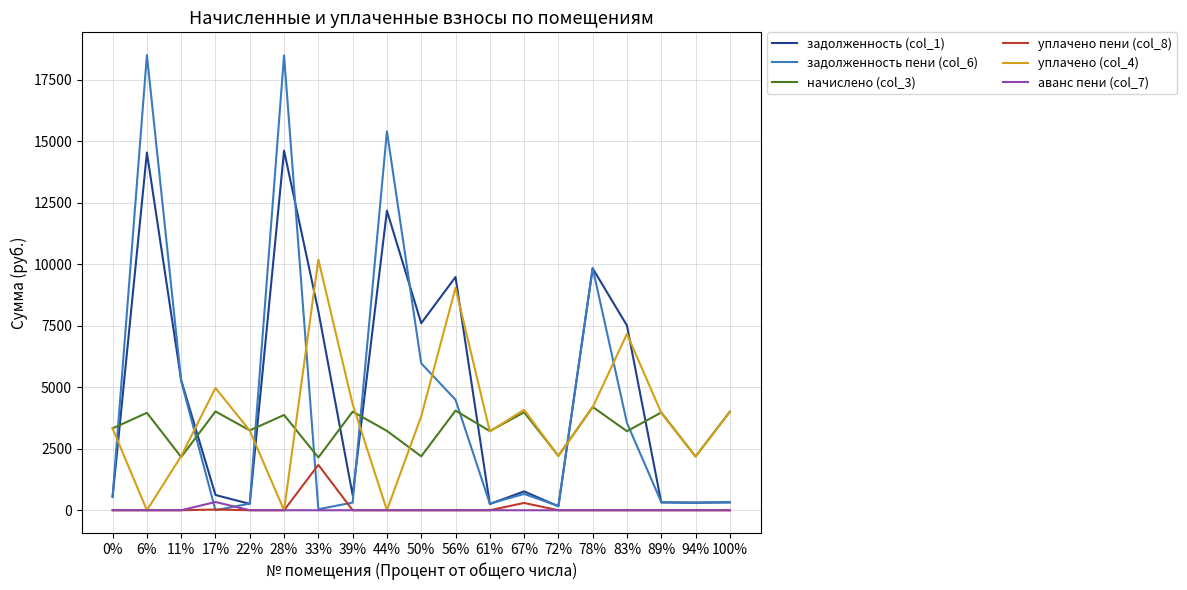

What are all the series names shown in the legend?

задолженность (col_1), задолженность пени (col_6), начислено (col_3), уплачено пени (col_8), уплачено (col_4), аванс пени (col_7)